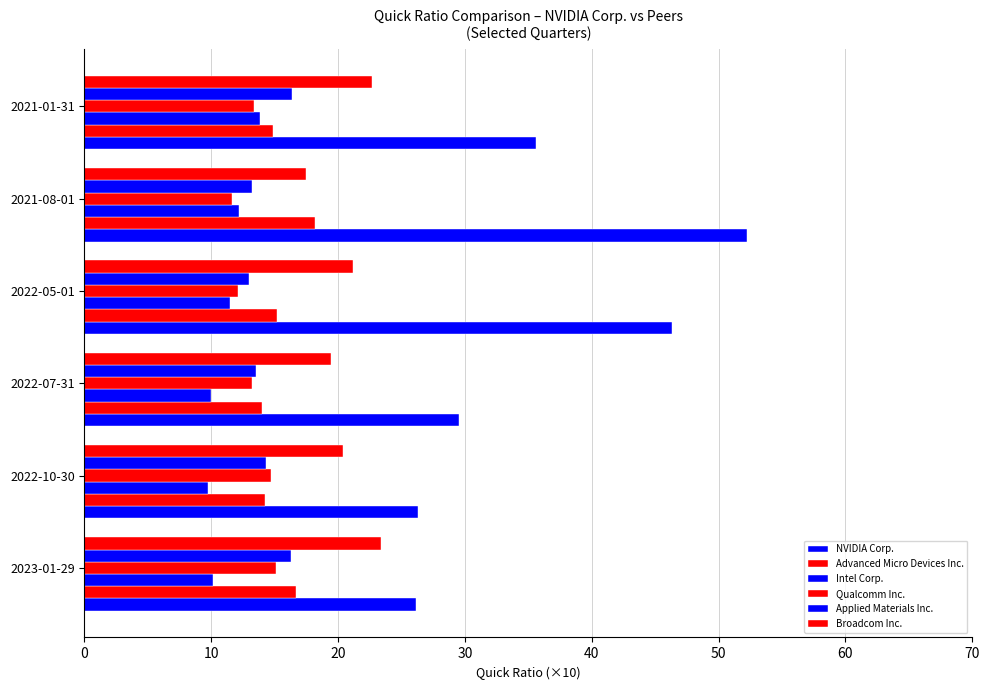

Which series has the largest total across all categories?

NVIDIA Corp.